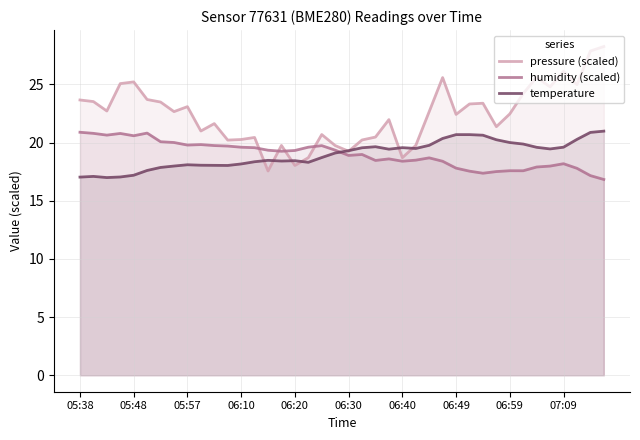

What is the maximum value shown in the chart?

28.2